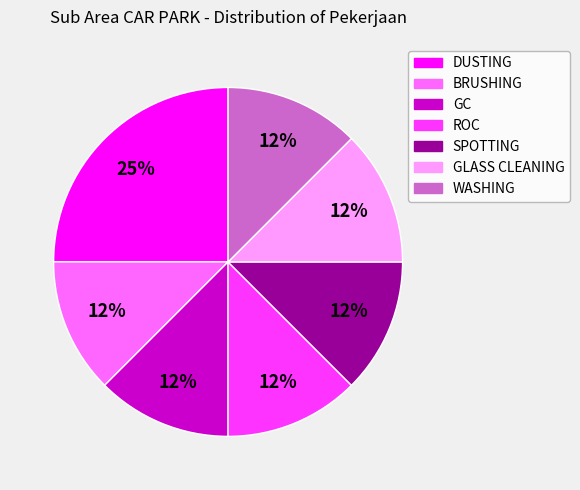

Is there any slice that represents more than half of the pie?

No